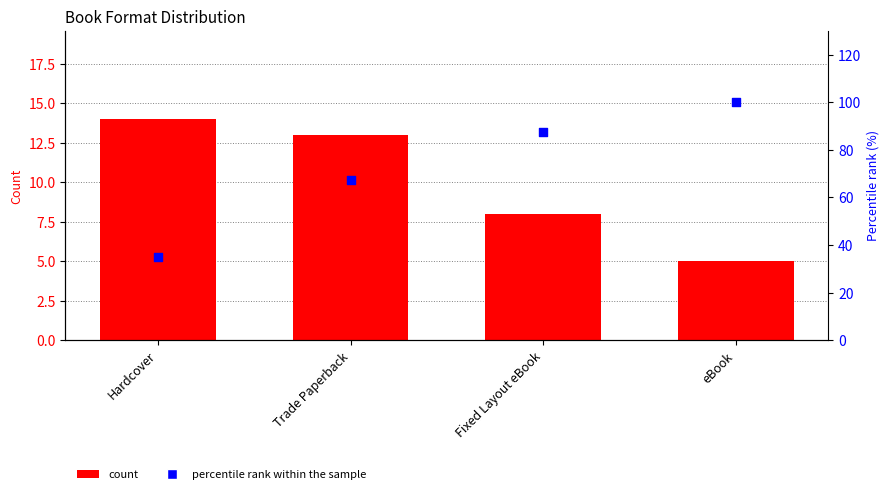

At how many categories does at least one series exceed 90?

1